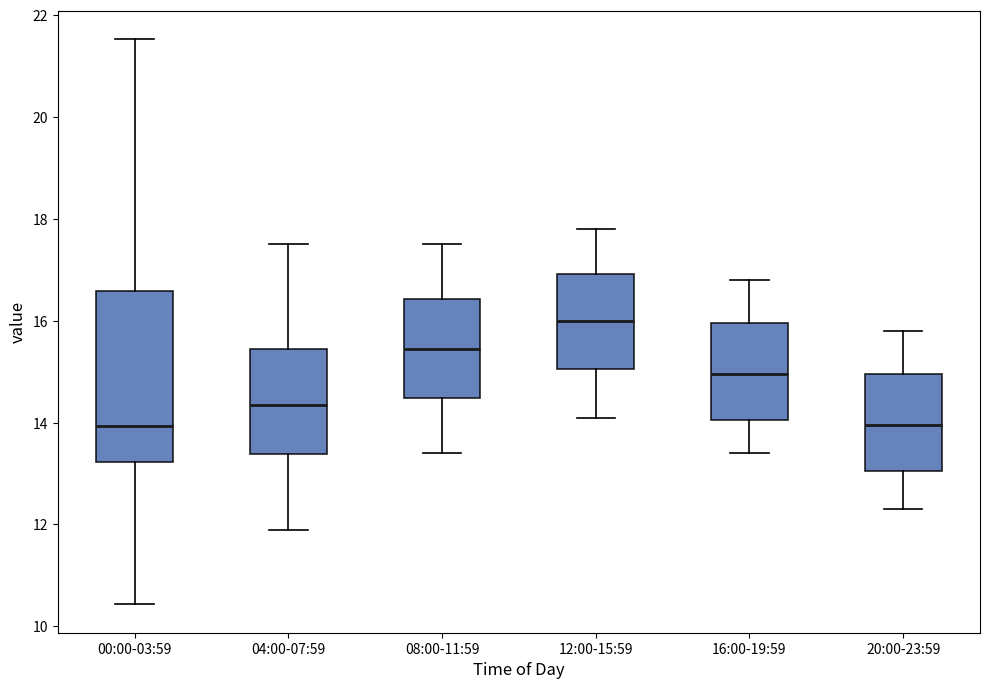

Comparing the boxes themselves (not the whiskers), which one is the tallest?

00:00-03:59